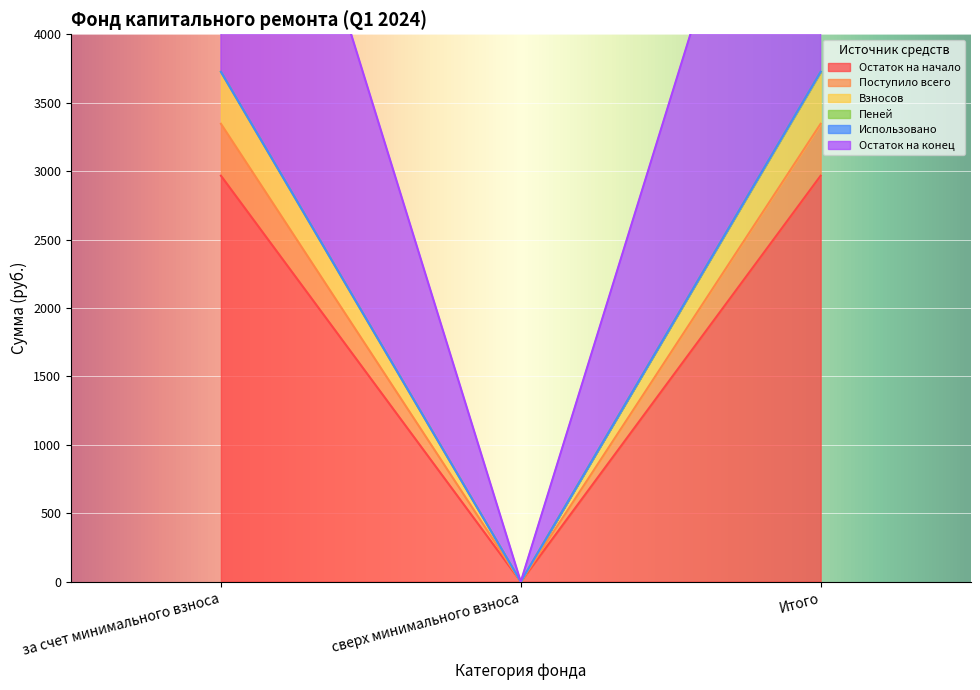

What is the total value across all series at за счет минимального взноса?

17484.1